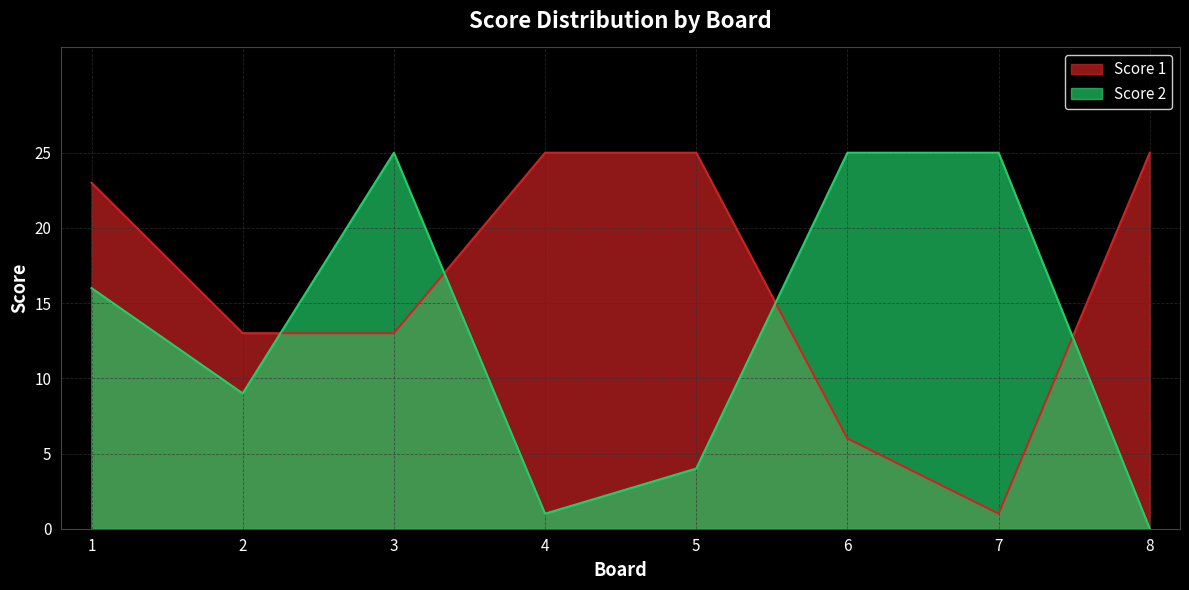

How many times do Score 2 and Score 1 cross each other?

4